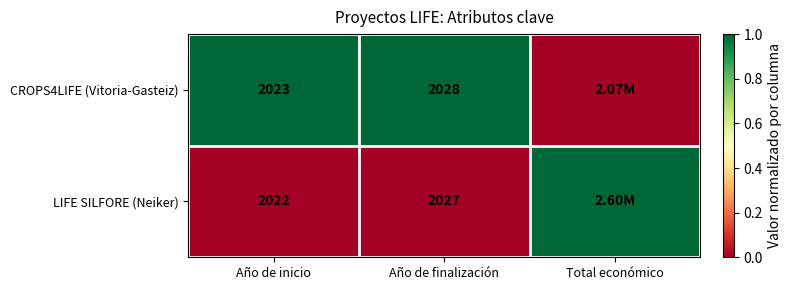

Rank the series at Año de inicio from highest to lowest value.

CROPS4LIFE (Vitoria-Gasteiz), LIFE SILFORE (Neiker)